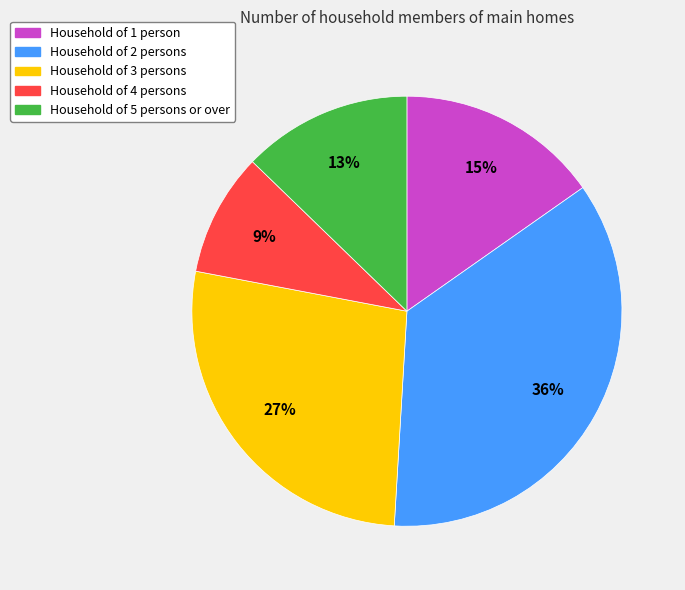

To the nearest percent, what is the average slice percentage?

20%